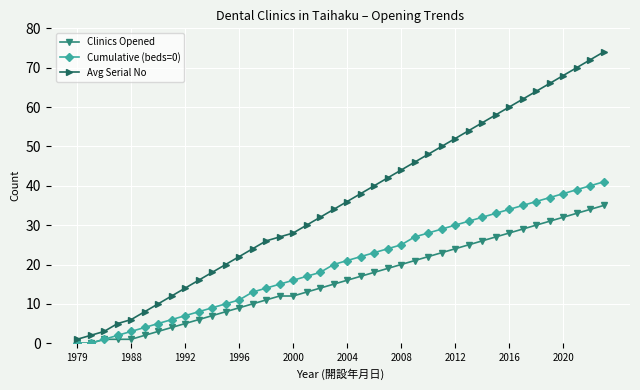

What is the highest value of the Clinics Opened series?

35